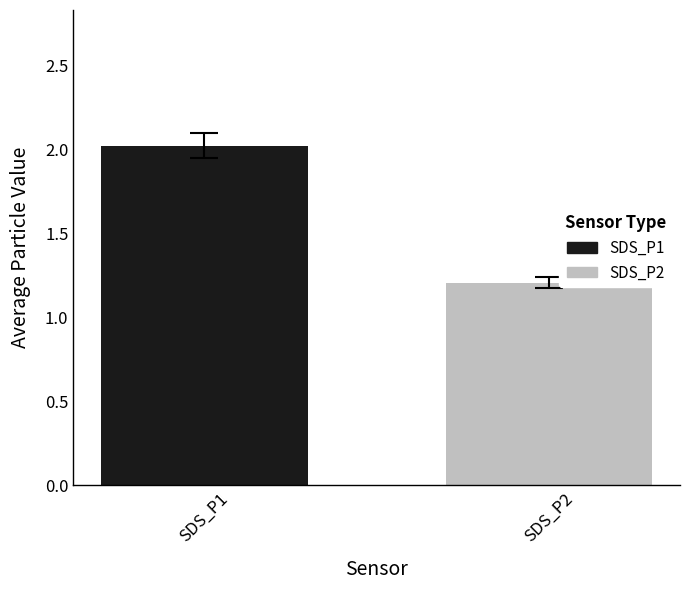

What is the greatest value displayed?

2.0